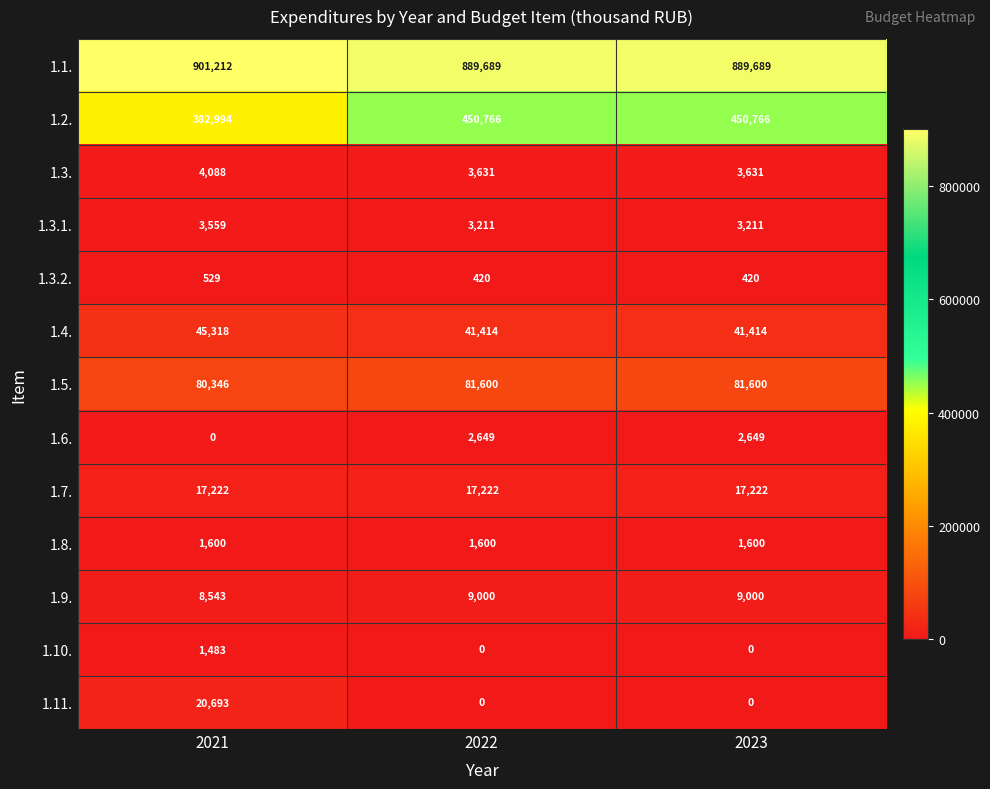

What is the difference between the maximum and minimum values in the 1.9. series?

457